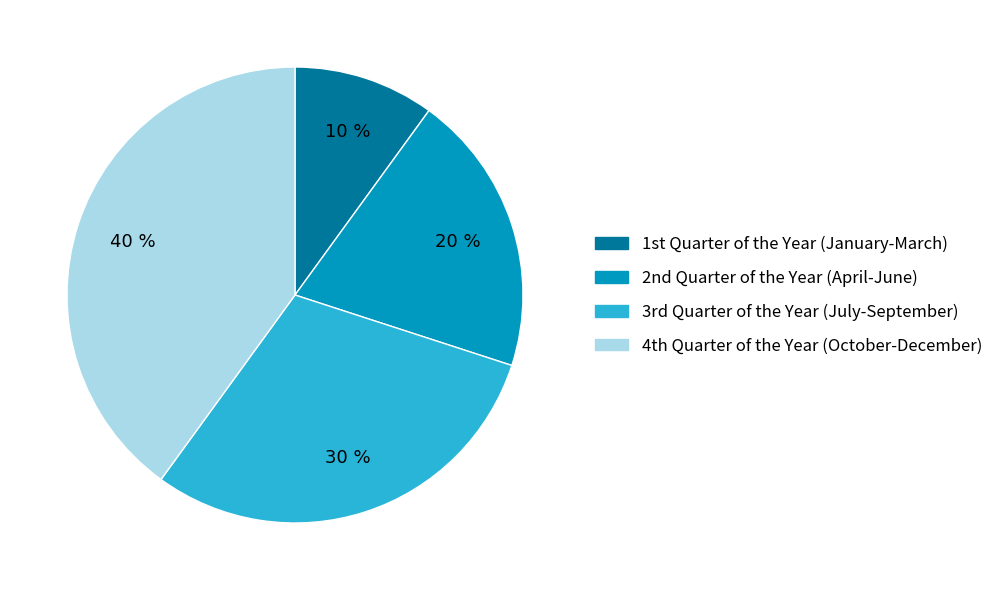

Rank the categories by value from highest to lowest.

4th Quarter of the Year (October-December), 3rd Quarter of the Year (July-September), 2nd Quarter of the Year (April-June), 1st Quarter of the Year (January-March)